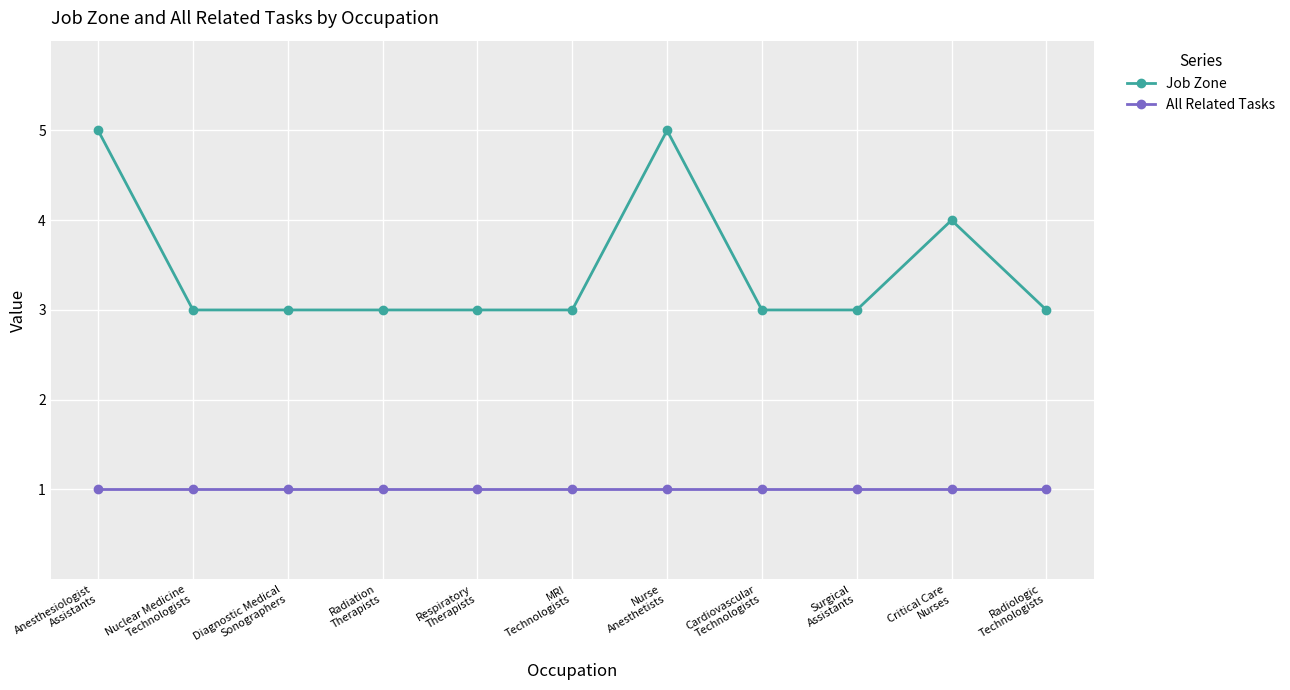

At how many categories does at least one series exceed 2?

11